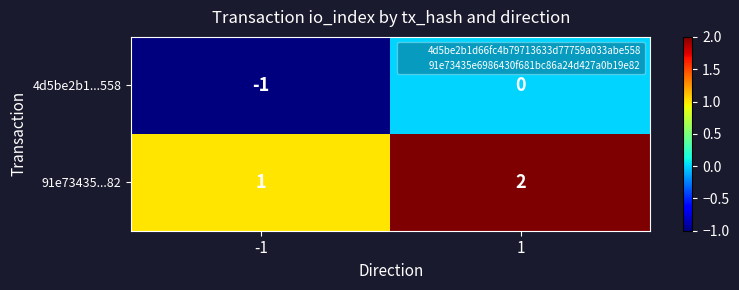

How many data points does each series have?

2